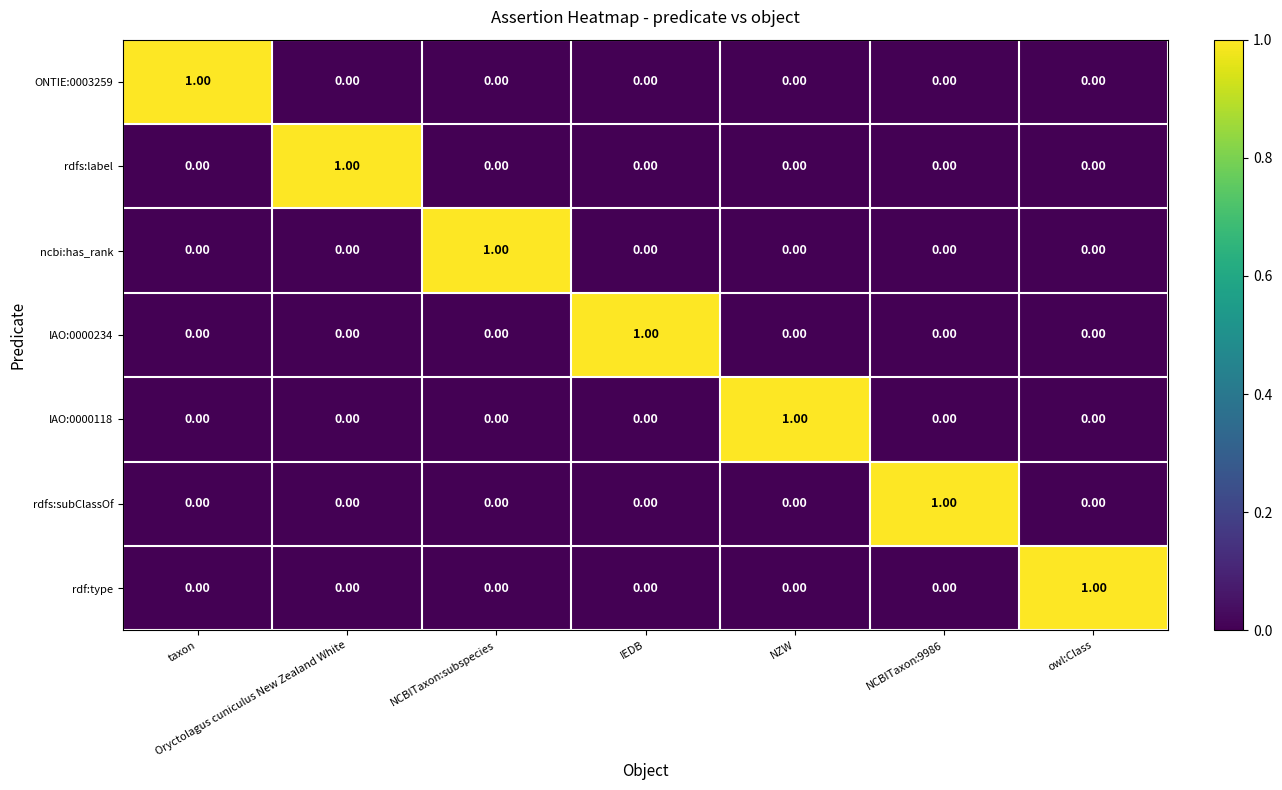

At how many categories does at least one series exceed 0?

7